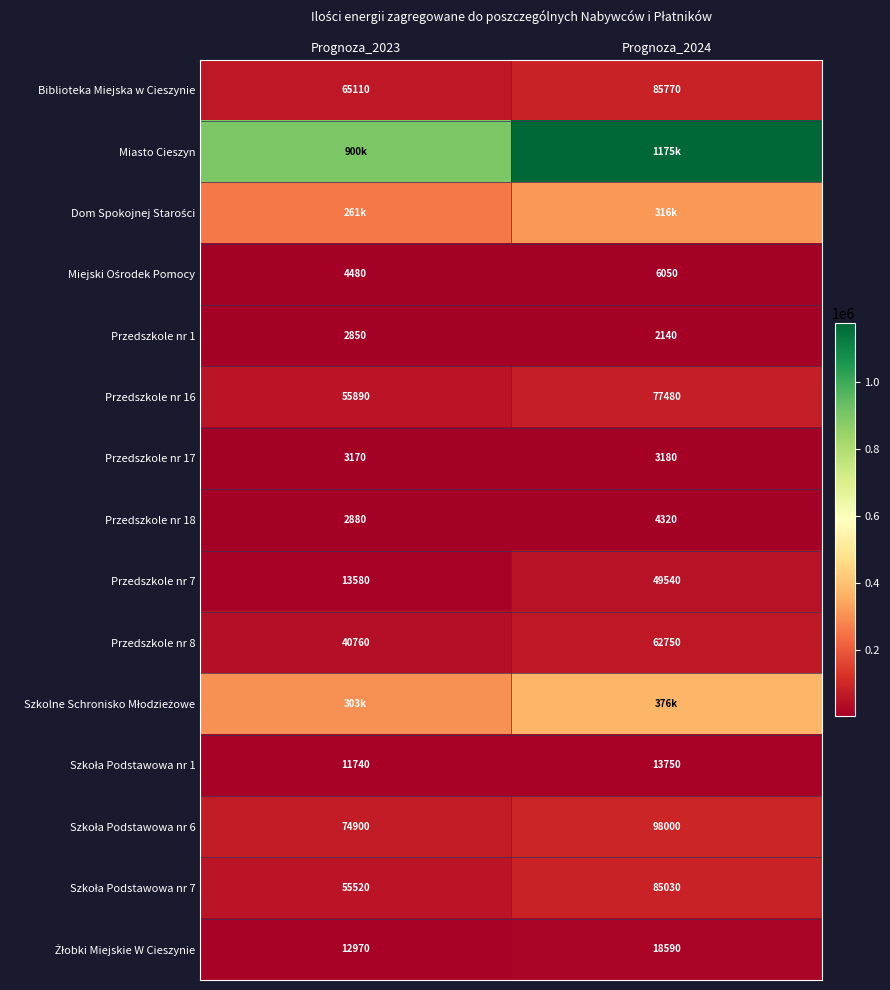

List the labels in order of Biblioteka Miejska w Cieszynie value, largest first.

Prognoza_2024, Prognoza_2023